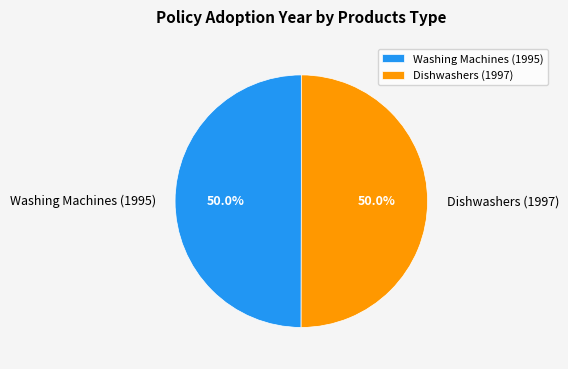

What is the ratio of the value at Dishwashers (1997) to the value at Washing Machines (1995)?

1.0